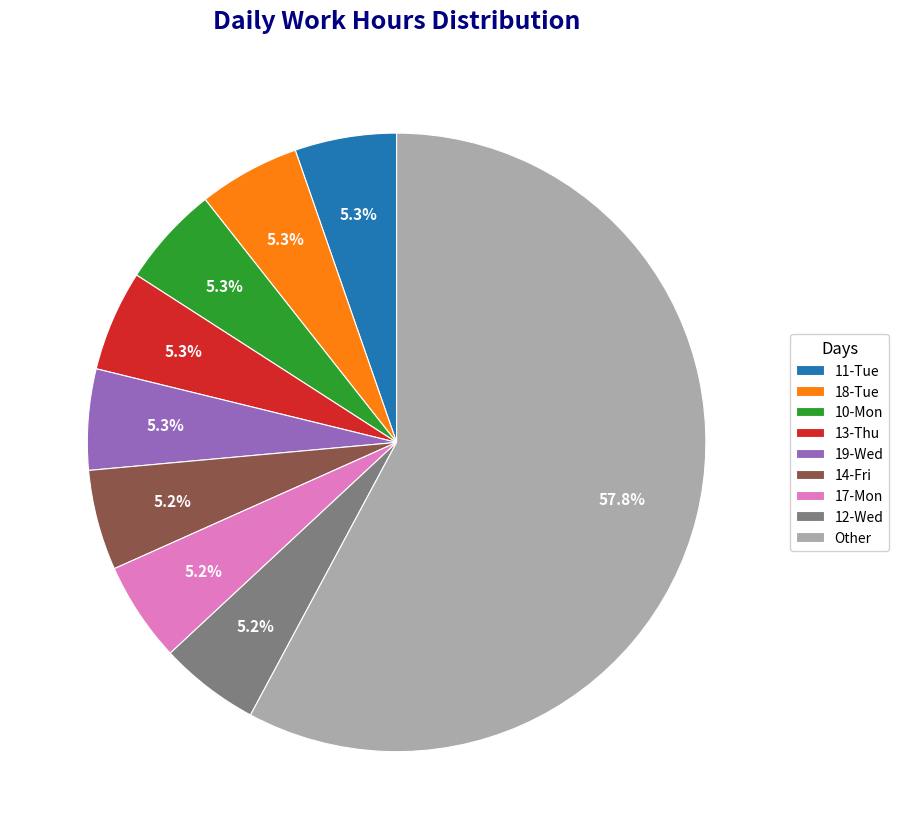

Is the sum of 19-Wed and 14-Fri greater than half?

No